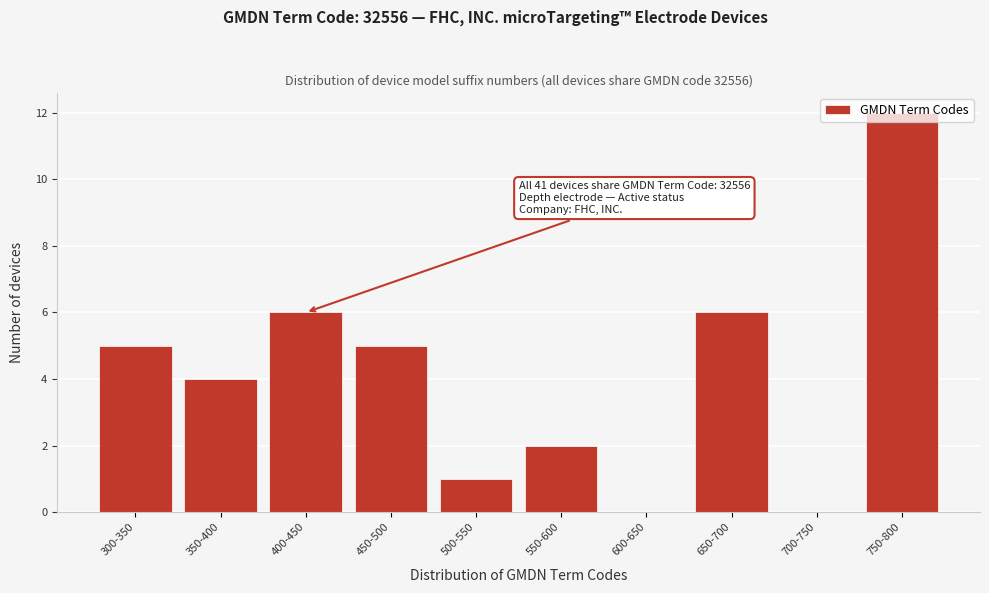

What is the maximum value shown in the chart?

12